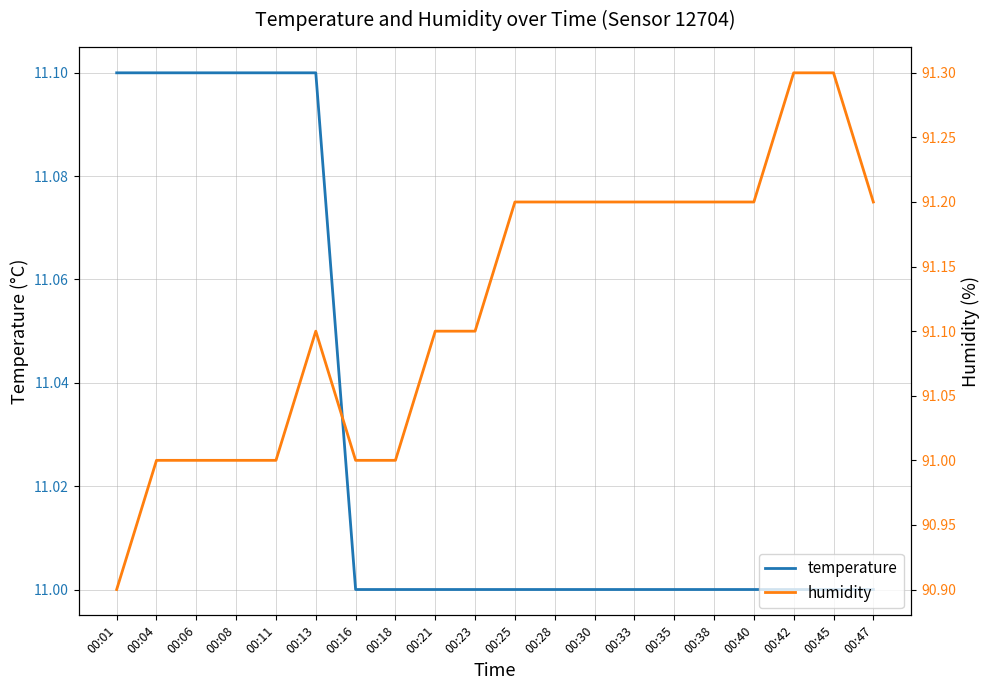

List the series in order of their overall mean, lowest first.

temperature, humidity